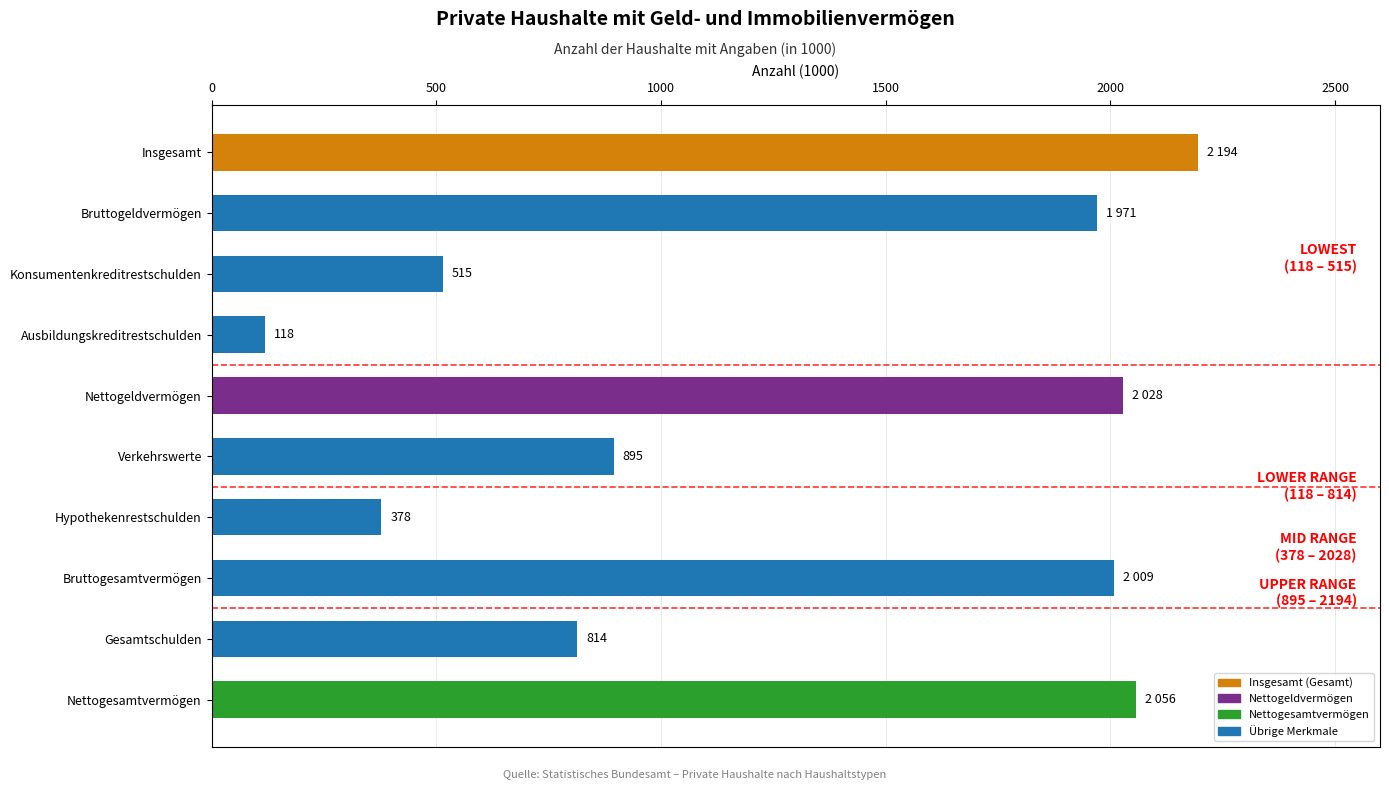

List the labels in order of value, largest first.

Insgesamt, Nettogesamtvermögen, Nettogeldvermögen, Bruttogesamtvermögen, Bruttogeldvermögen, Verkehrswerte, Gesamtschulden, Konsumentenkreditrestschulden, Hypothekenrestschulden, Ausbildungskreditrestschulden